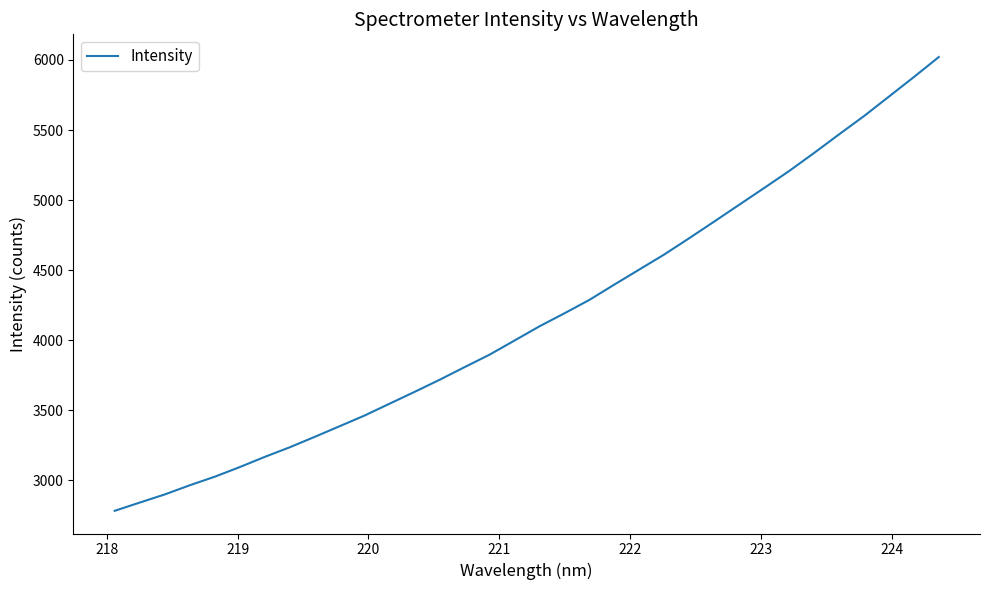

True or false: the data has more than 1 interior local peaks.

False